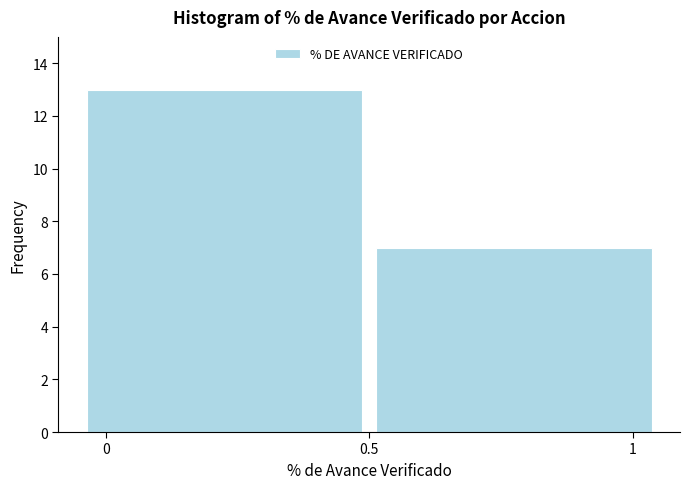

What is the height of the bar covering 0.50 to 1.05 on the x-axis? The values are not printed on the chart, so give them approximately, as read against the axis.

7